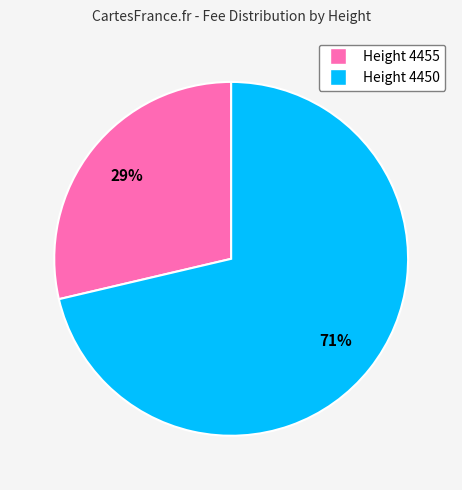

To the nearest percent, what is the combined percentage of Height 4450 and Height 4455?

100%